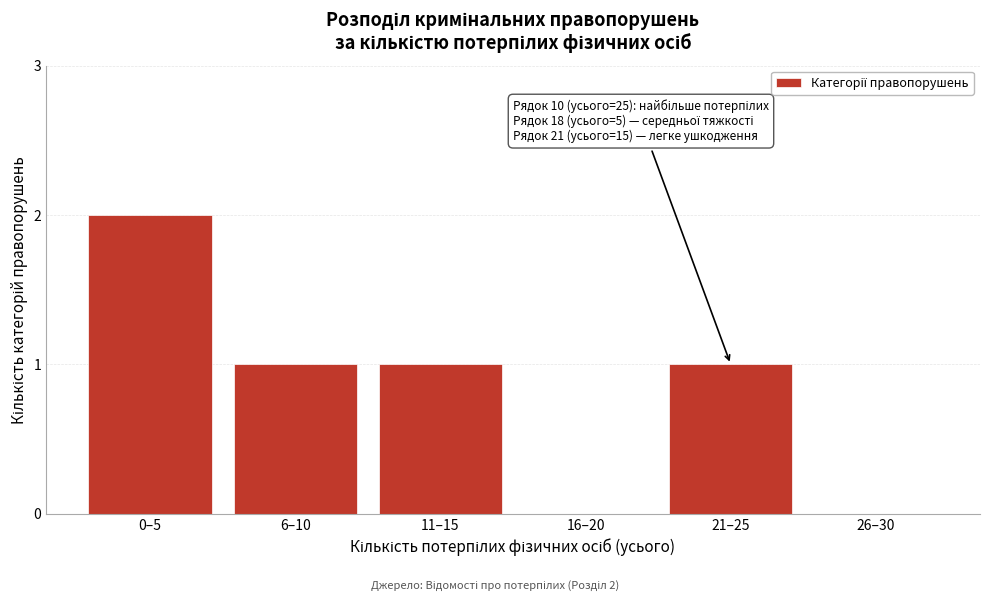

At which category does the chart reach its peak across all series?

0–5